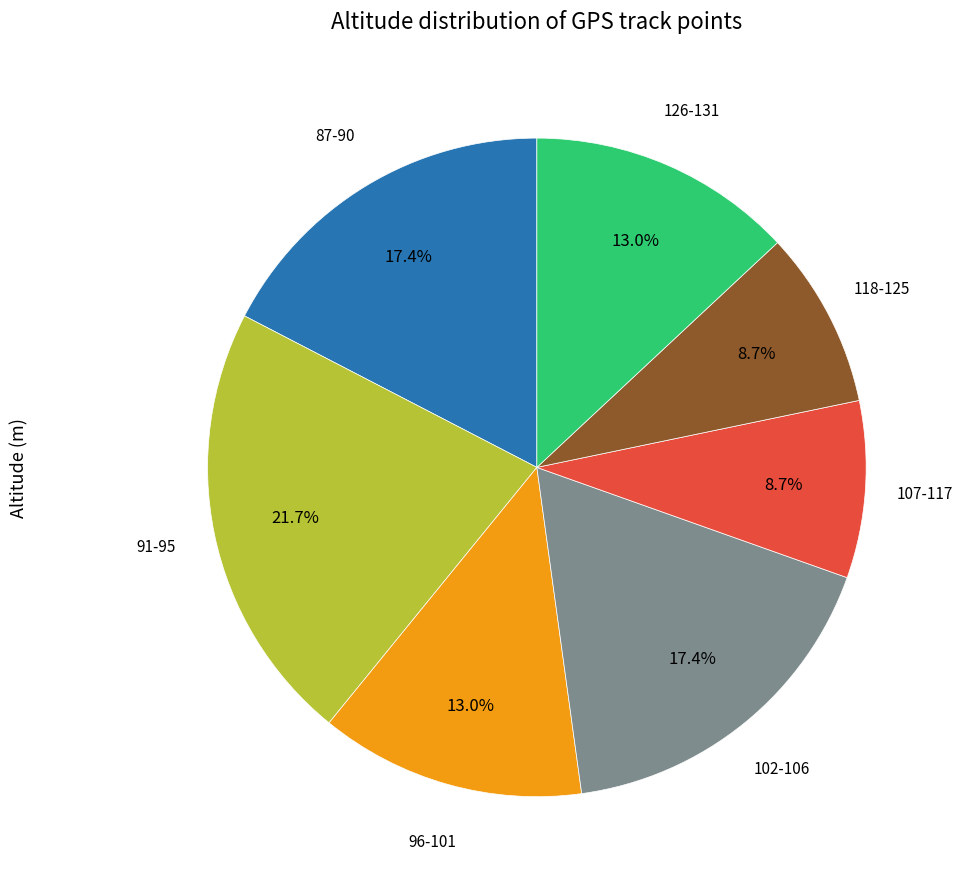

Is there a majority slice in this chart?

No